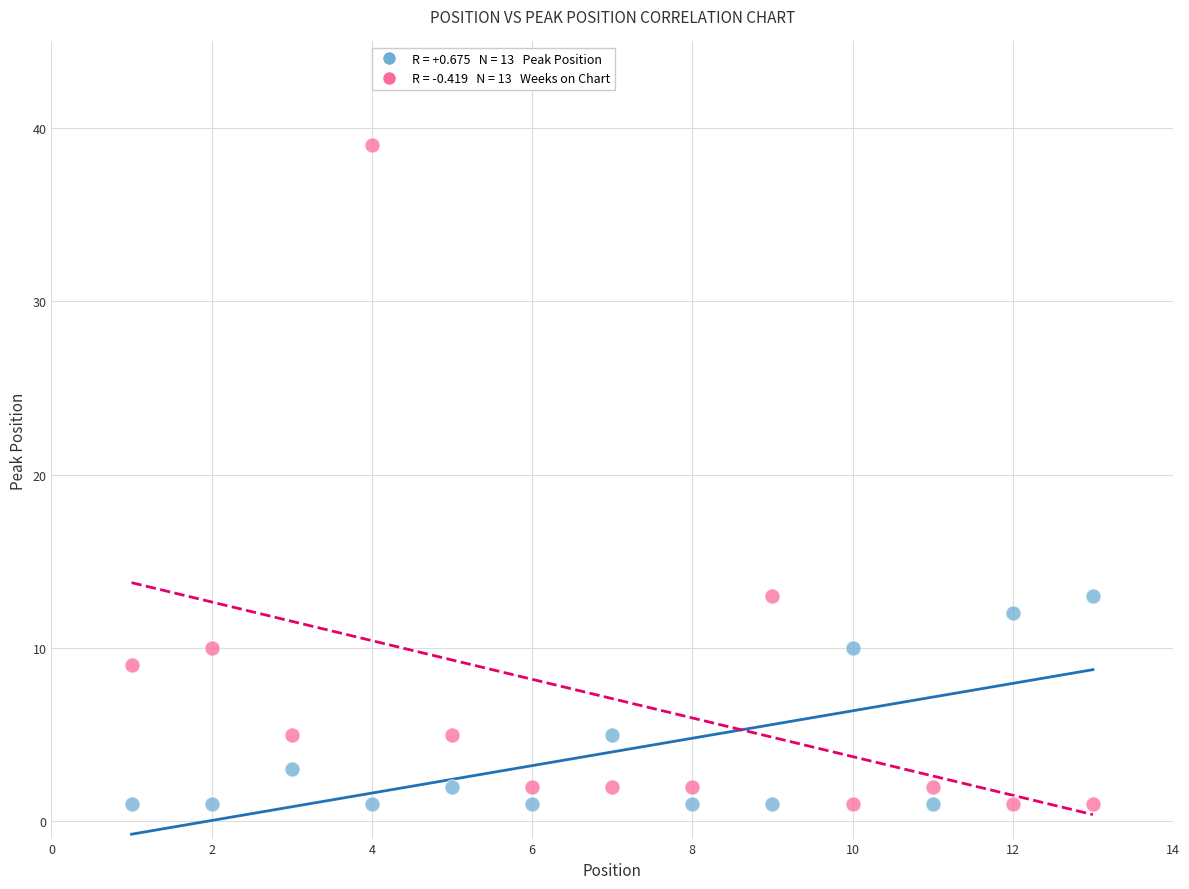

Across all data points, what is the range of Y values (max minus min)?

38